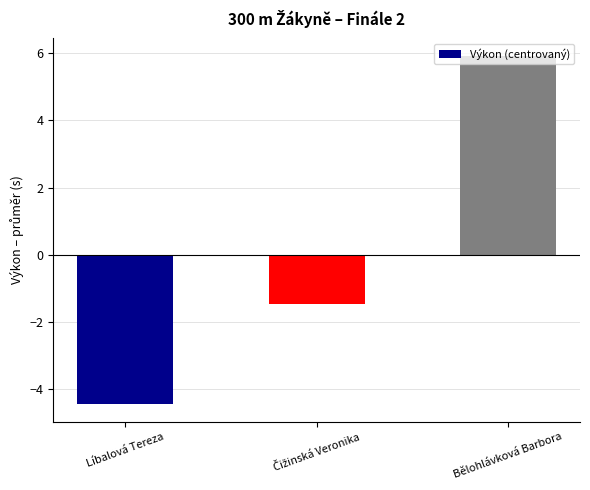

What position from the right is Líbalová Tereza?

3